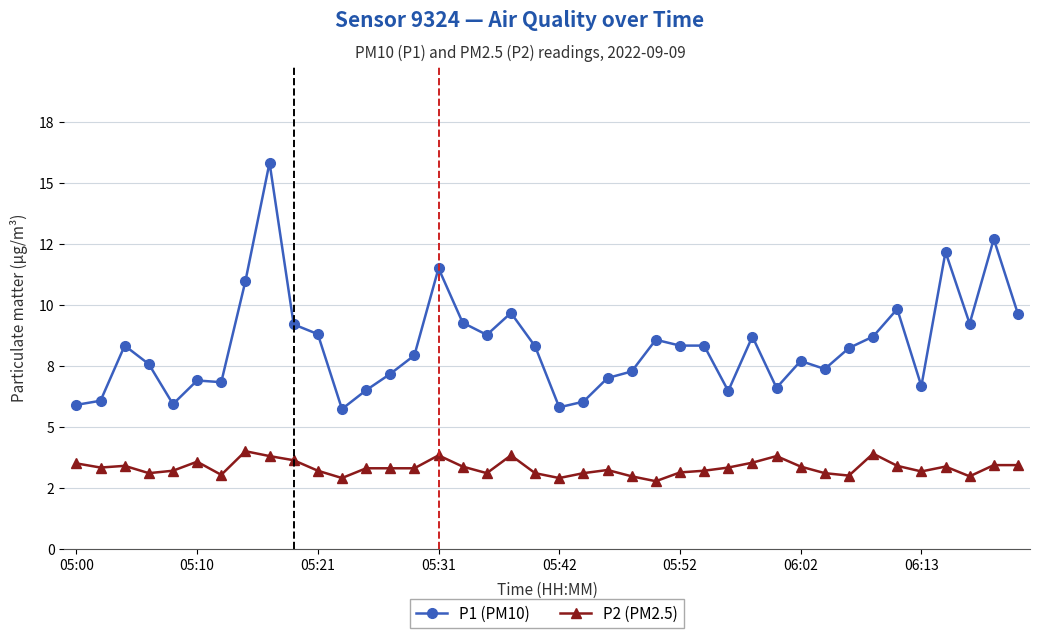

Which series has the largest total across all categories?

P1 (PM10)